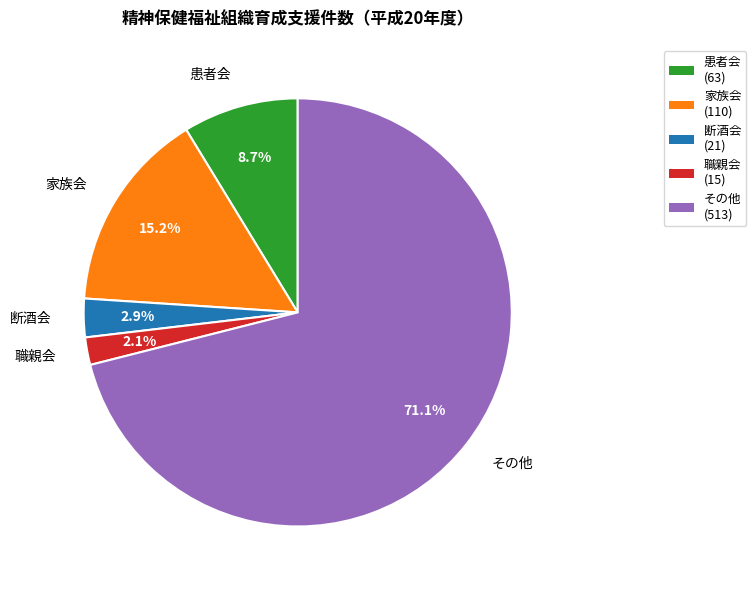

What portion of the pie excludes 職親会?

97.9%